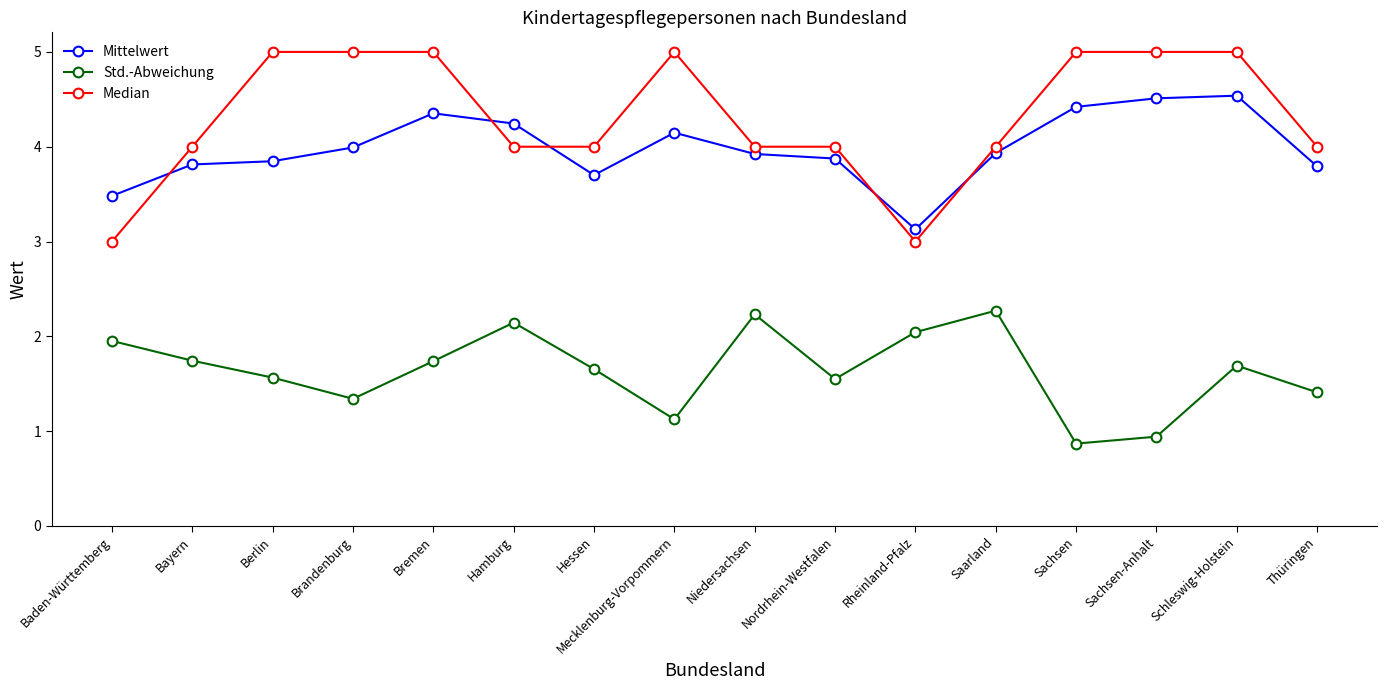

What is the lowest value of the Mittelwert series?

3.1